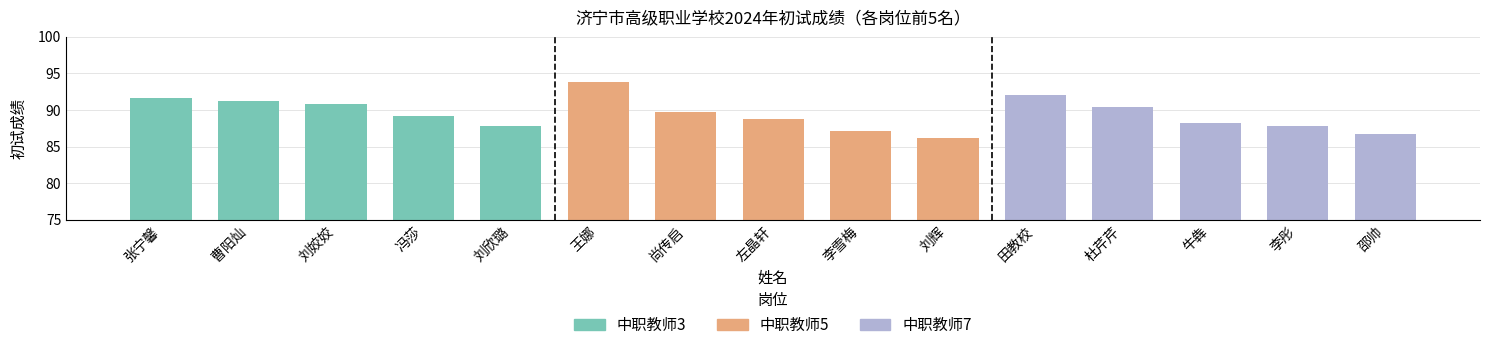

At which label is 中职教师3 closest to 89?

冯莎